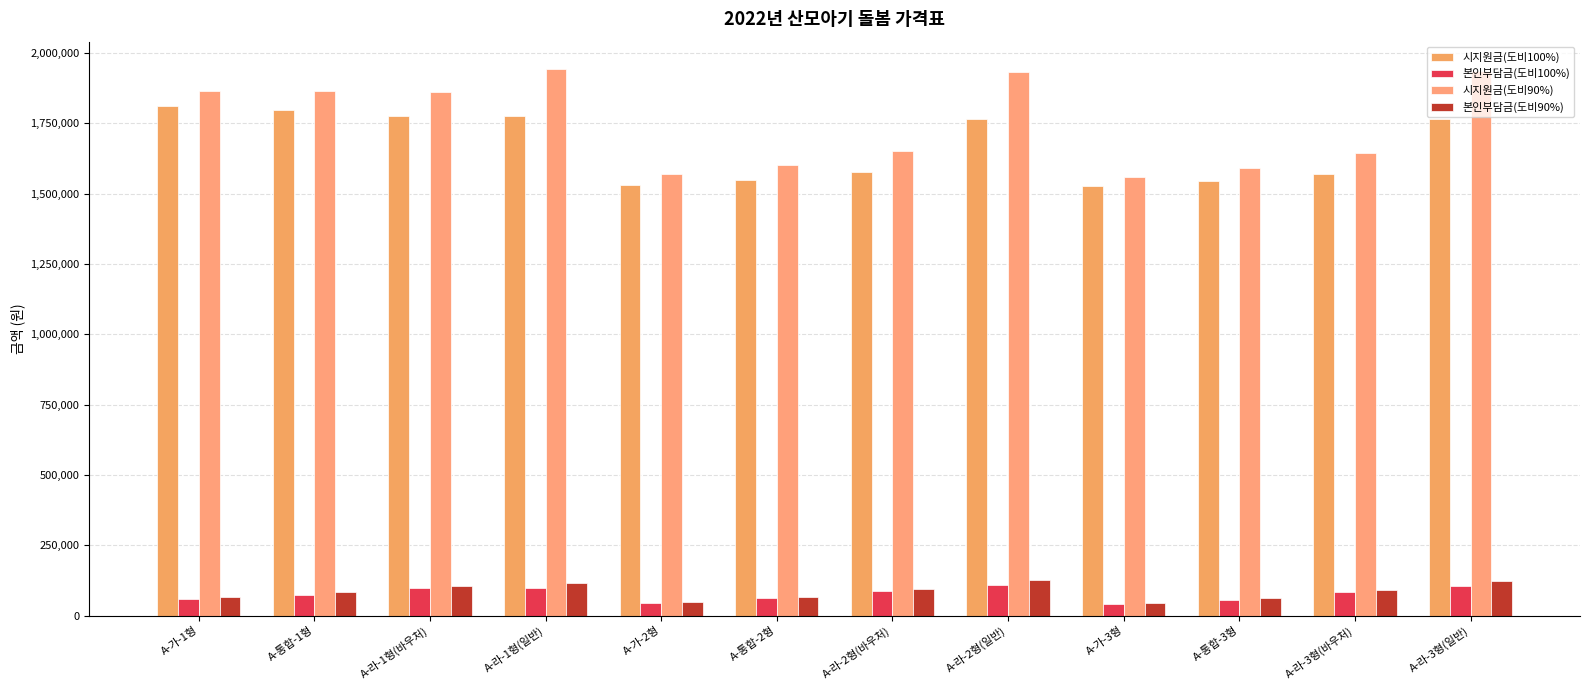

What is the maximum value for 시지원금(도비90%)?

1943680